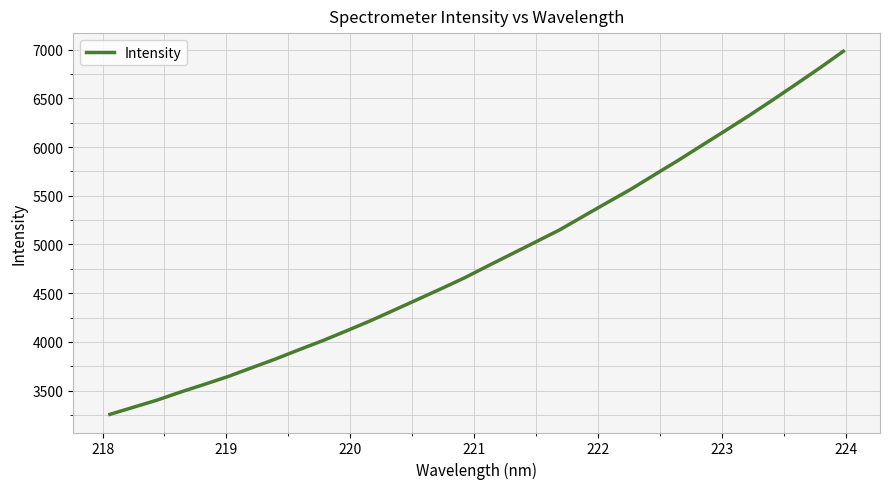

What is the difference between the maximum and minimum values?

3725.4